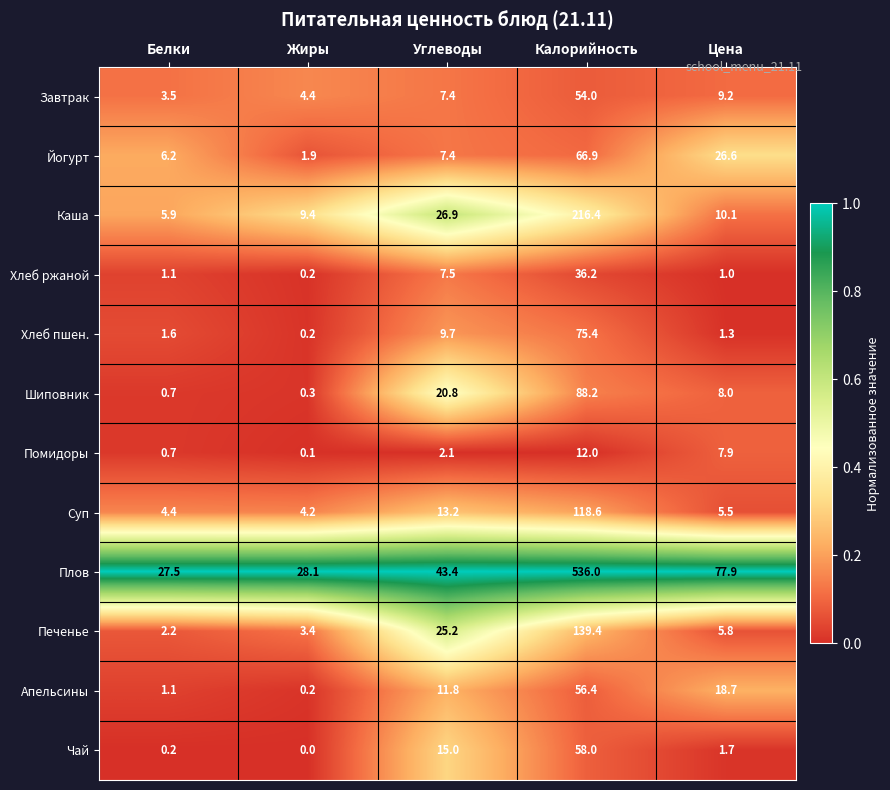

What is the difference between the Плов values at Углеводы and Белки?

15.9